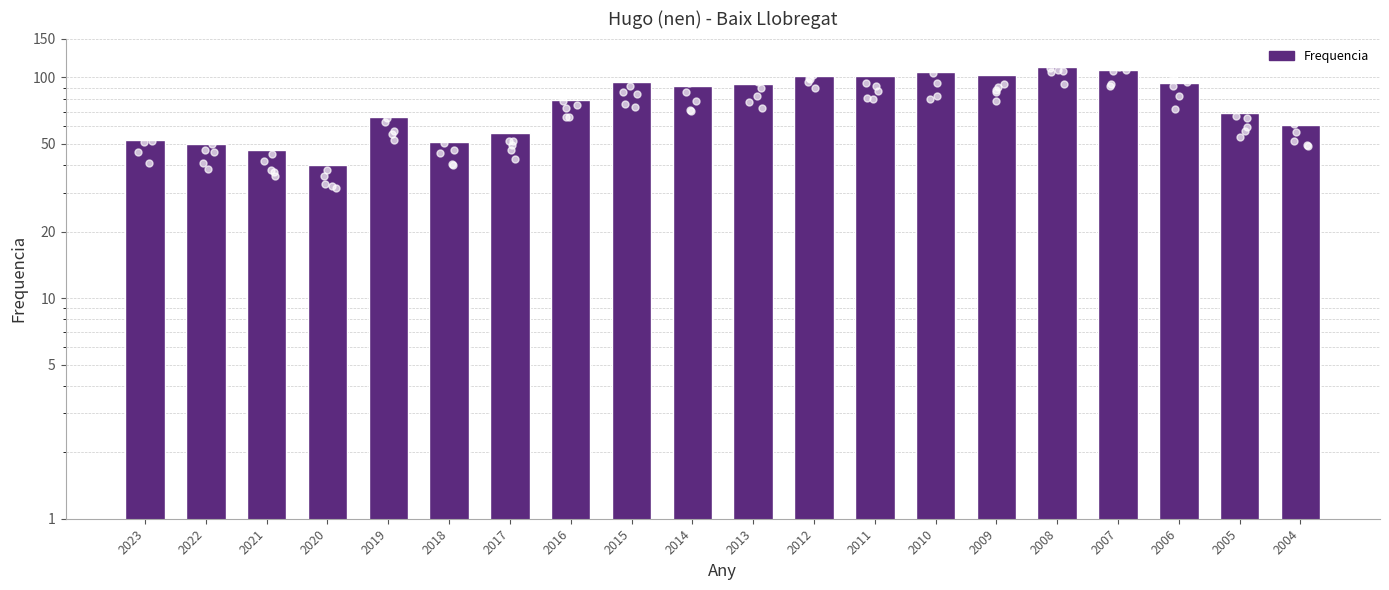

What is the ratio of the value at 2016 to the value at 2022?

1.6